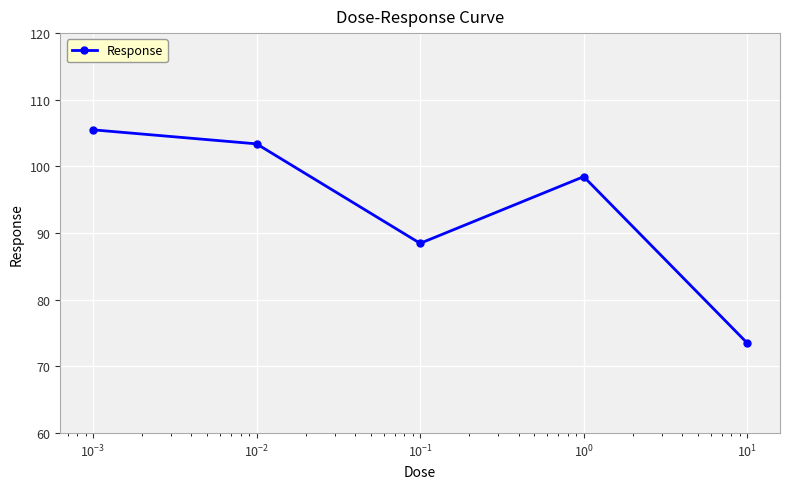

How many points are higher than both their immediate neighbors (excluding endpoints)?

1